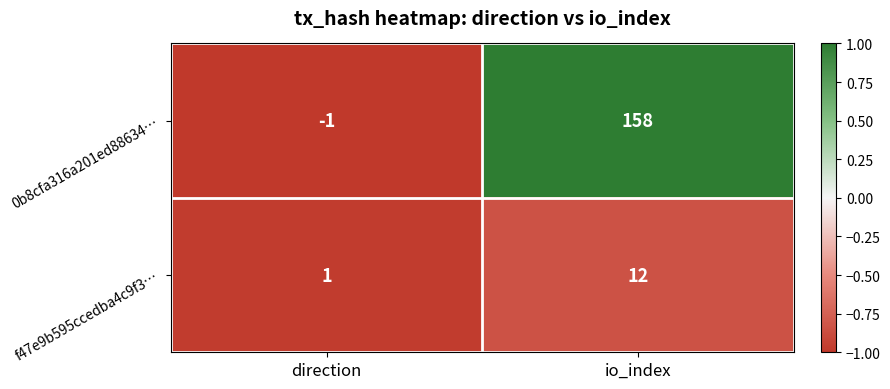

How many distinct data groups are displayed?

2